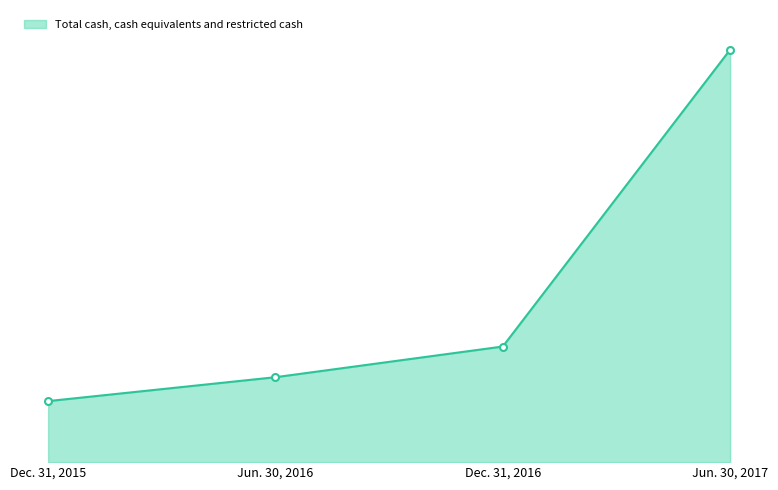

Which label corresponds to the smallest value in the chart?

Dec. 31, 2015